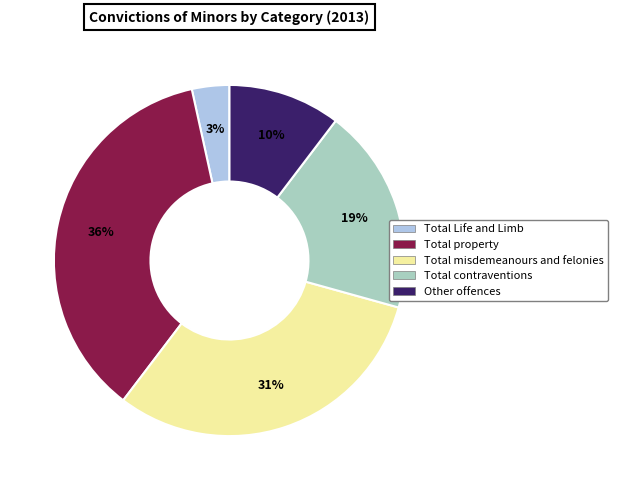

To the nearest percent, what portion does Other offences represent?

10%